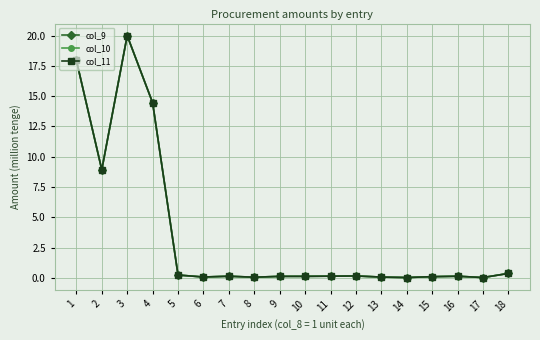

Does the chart have visible grid lines?

Yes